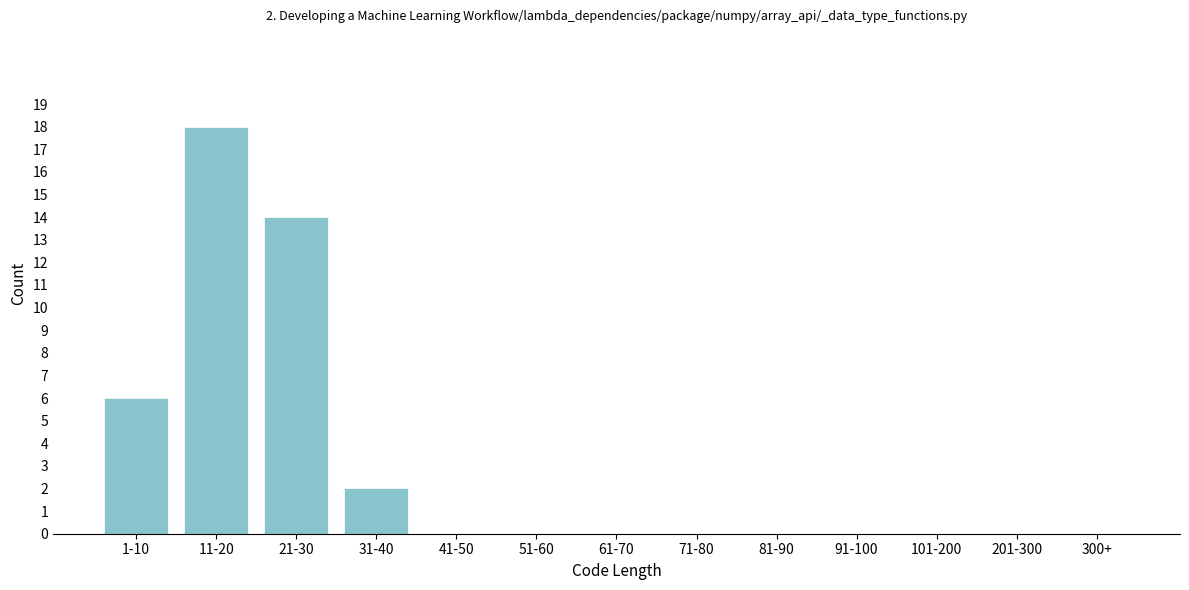

Reading left to right, extract all data points from this chart.

1-10=6	11-20=18	21-30=14	31-40=2	41-50=0	51-60=0	61-70=0	71-80=0	81-90=0	91-100=0	101-200=0	201-300=0	300+=0